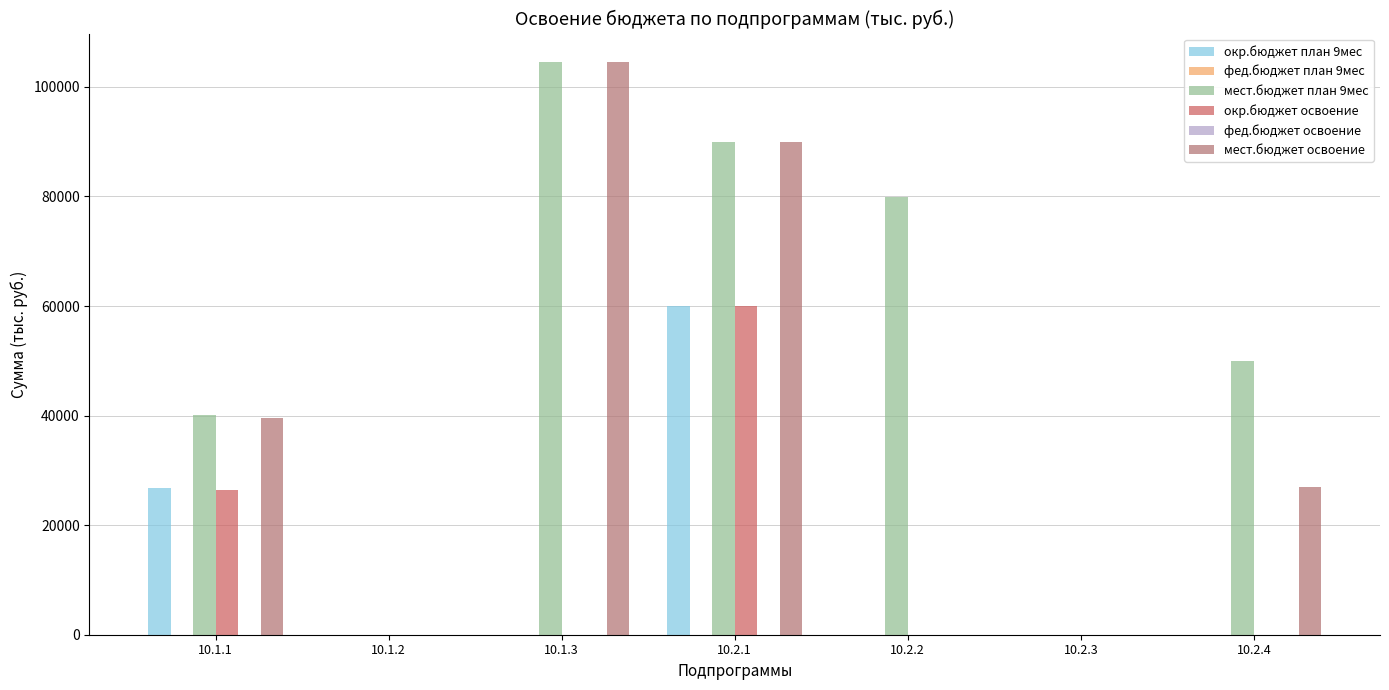

Where is фед.бюджет план 9мес nearest to the value 0?

10.1.1